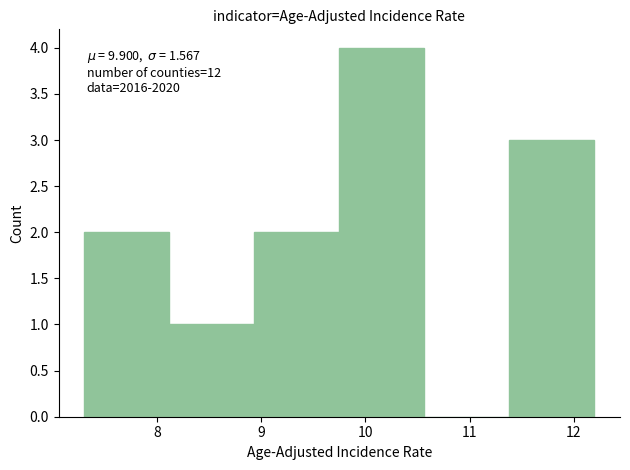

Over which range of the x-axis is the bar tallest?

9.8 to 10.6